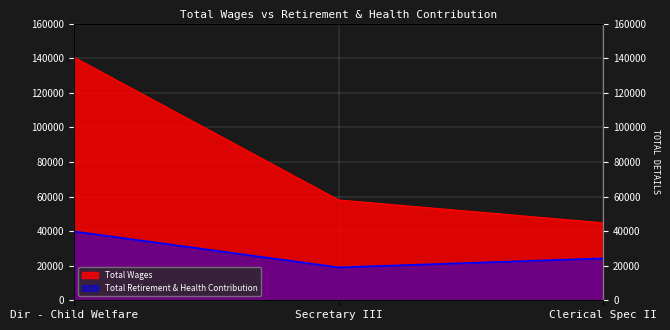

Is the value of Total Retirement & Health Contribution at Dir - Child Welfare greater than the value of Total Wages at Secretary III?

No